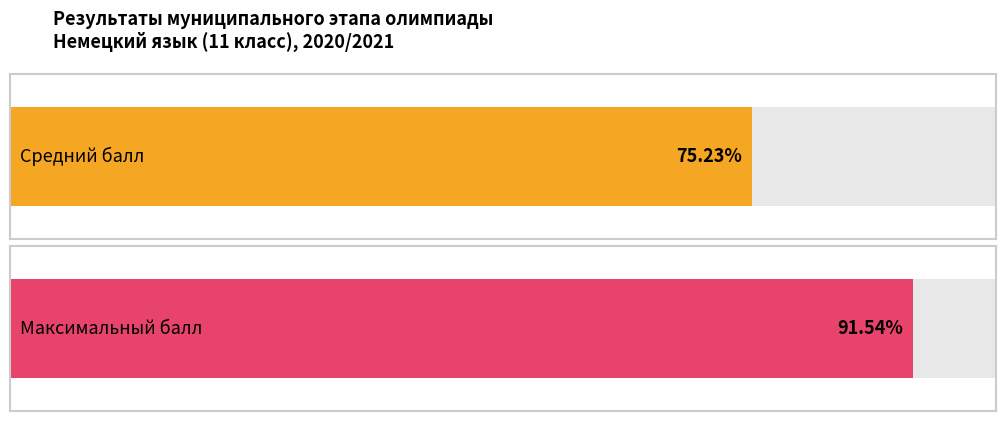

The value at Обгольц is 194. True or false?

False